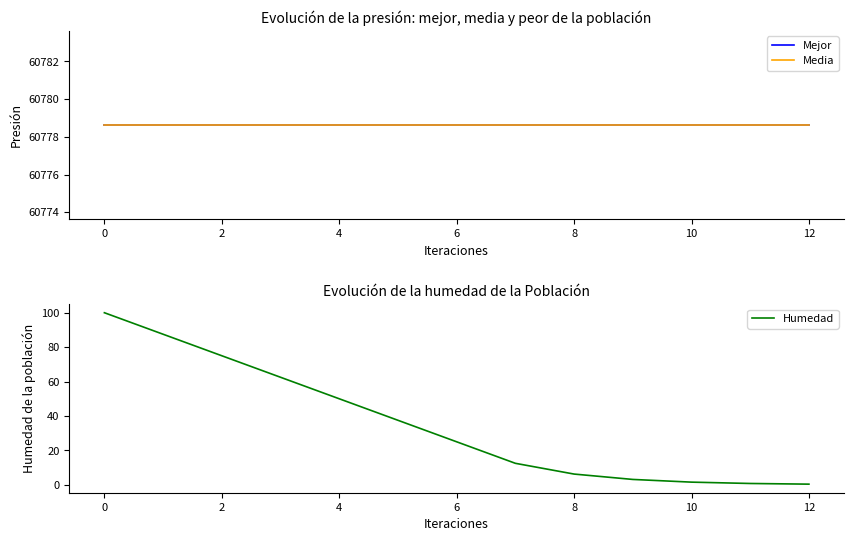

Which series has the largest total across all categories?

Mejor